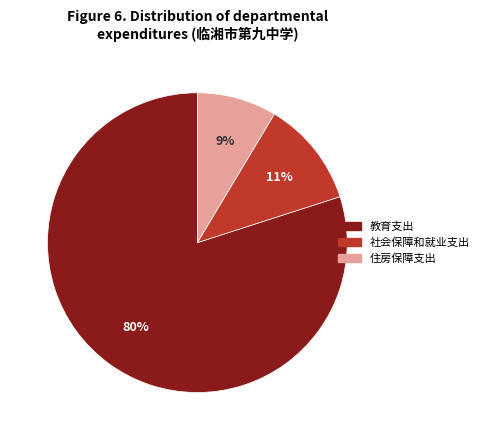

To the nearest percent, what percentage of the pie is 教育支出?

80%